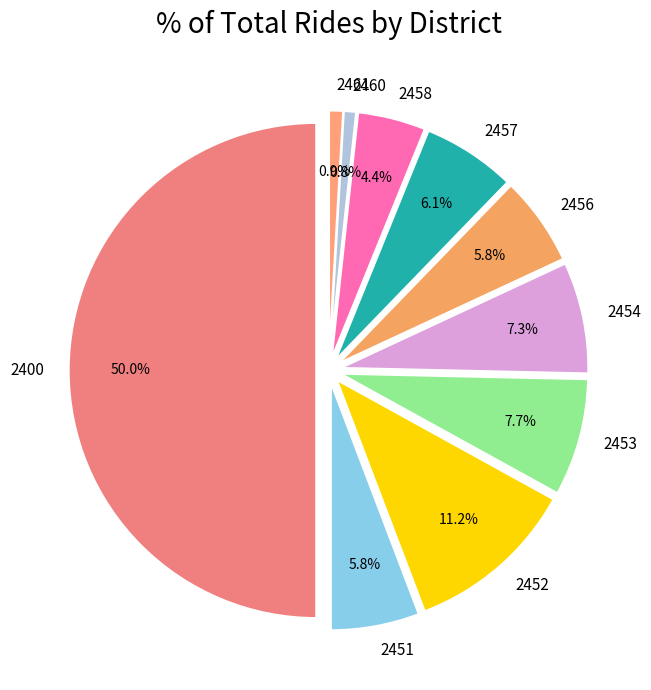

To the nearest percent, what percentage of the pie is 2456?

6%